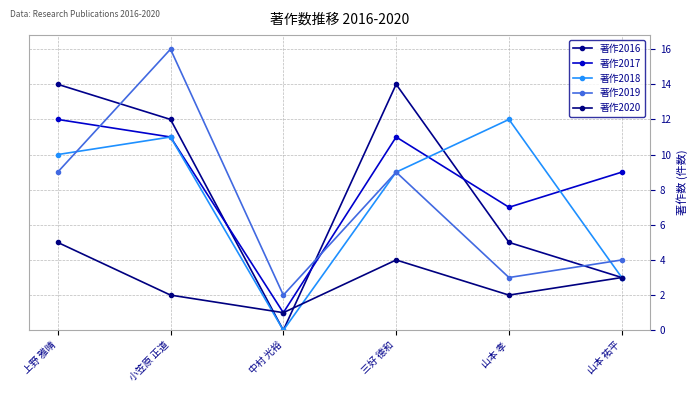

The value of 著作2018 at 三好 德和 is 9. True or false?

True